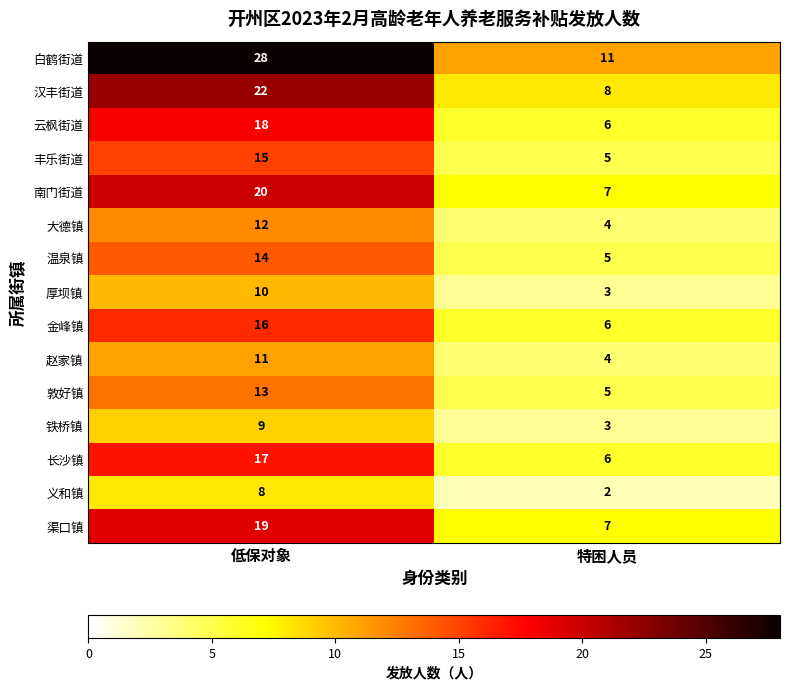

Reading left to right, list all the values displayed in this chart.

白鹤街道: 低保对象=28	特困人员=11
汉丰街道: 低保对象=22	特困人员=8
云枫街道: 低保对象=18	特困人员=6
丰乐街道: 低保对象=15	特困人员=5
南门街道: 低保对象=20	特困人员=7
大德镇: 低保对象=12	特困人员=4
温泉镇: 低保对象=14	特困人员=5
厚坝镇: 低保对象=10	特困人员=3
金峰镇: 低保对象=16	特困人员=6
赵家镇: 低保对象=11	特困人员=4
敦好镇: 低保对象=13	特困人员=5
铁桥镇: 低保对象=9	特困人员=3
长沙镇: 低保对象=17	特困人员=6
义和镇: 低保对象=8	特困人员=2
渠口镇: 低保对象=19	特困人员=7